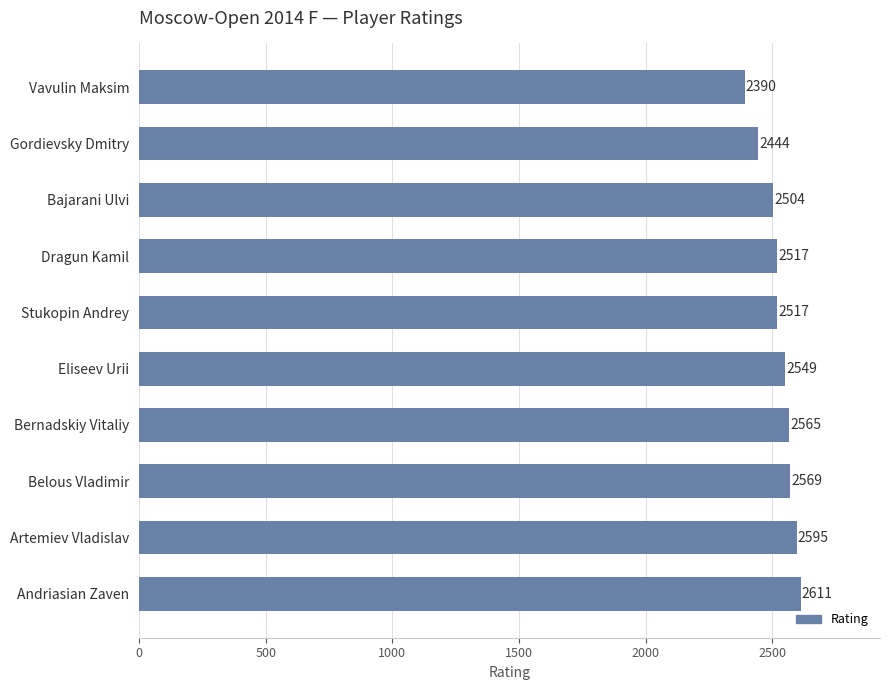

How many values are below 2549?

5